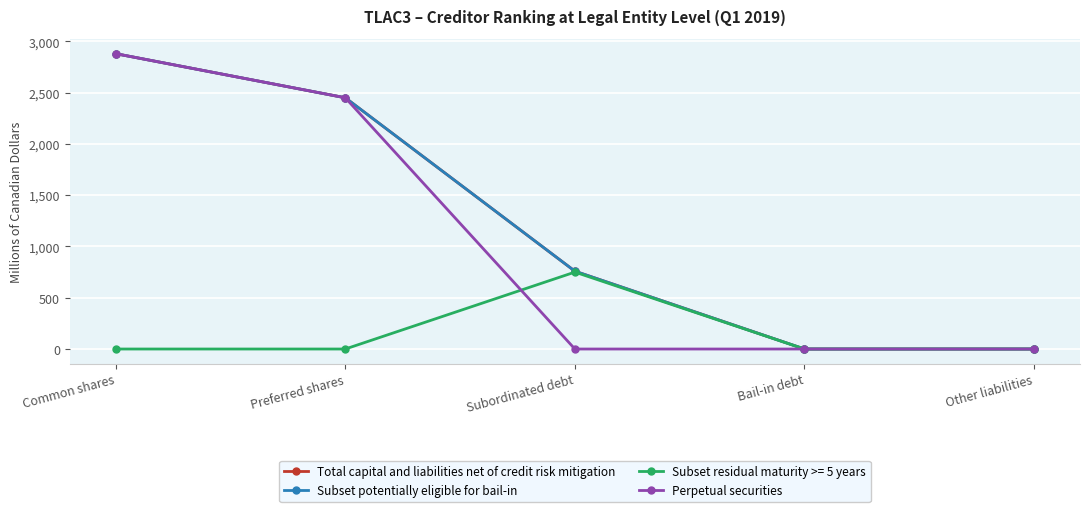

At how many categories does at least one series exceed 2792?

1